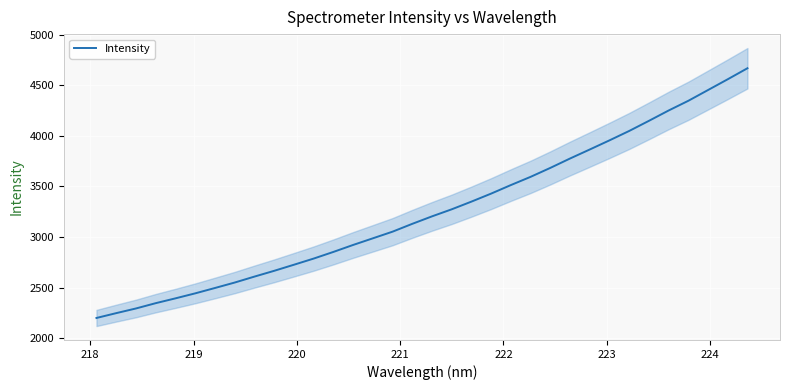

What is the lowest value of the Intensity series?

2199.4